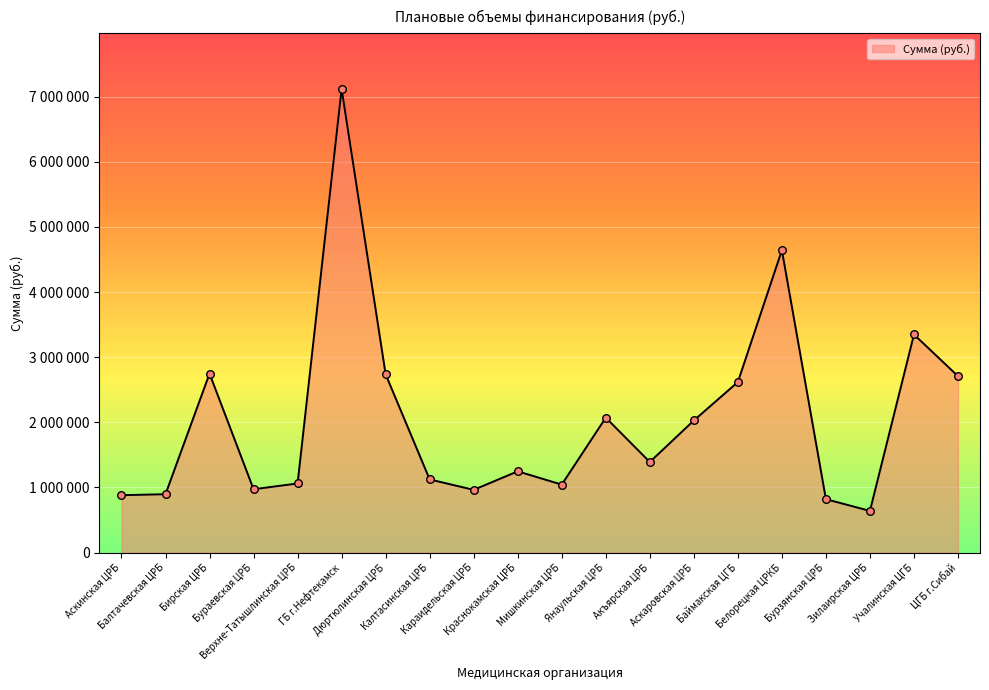

Between ЦГБ г.Сибай and Верхне-Татышлинская ЦРБ, which is larger?

ЦГБ г.Сибай